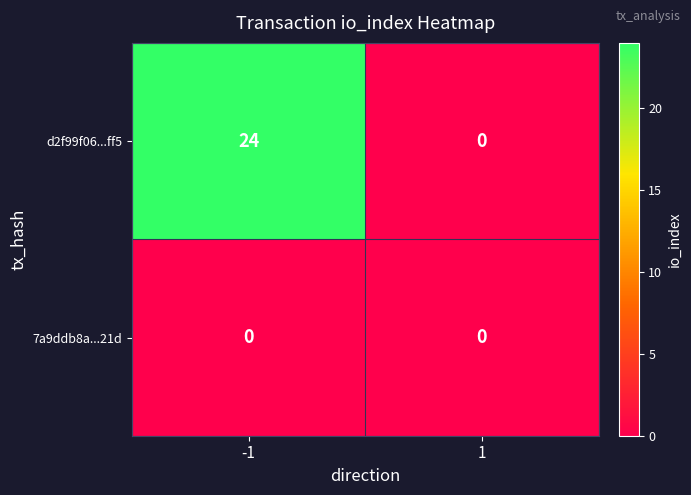

List the series in order of their overall mean, highest first.

d2f99f06...ff5, 7a9ddb8a...21d